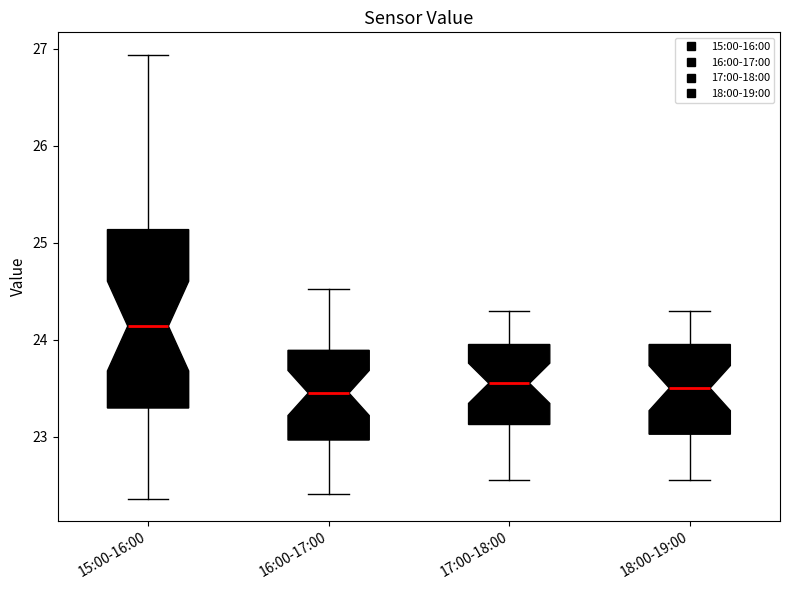

Which box has the highest median line?

15:00-16:00